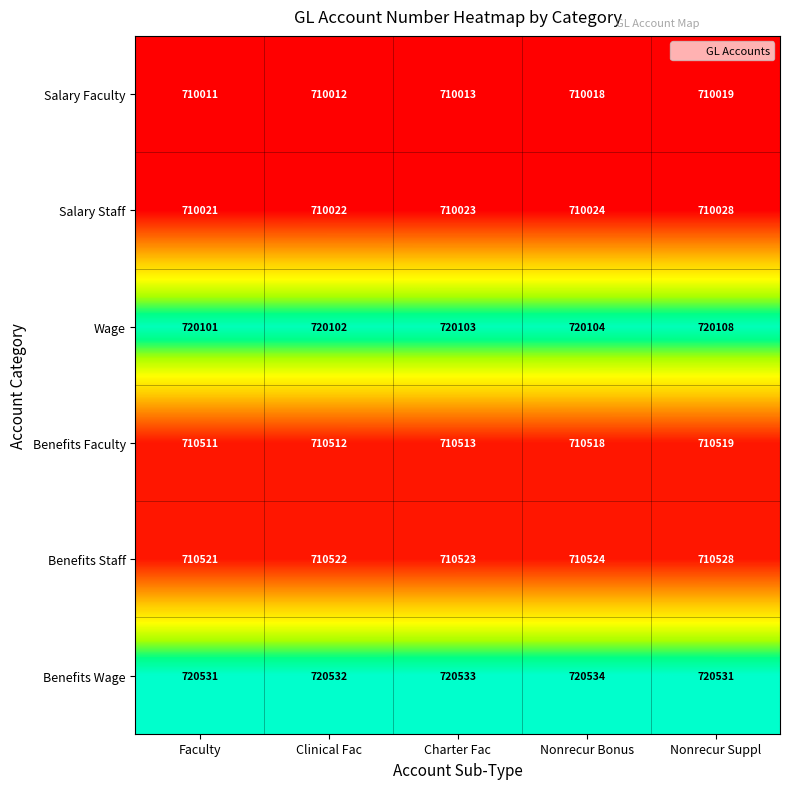

What is the approximate value of Salary Staff at Charter Fac?

710023